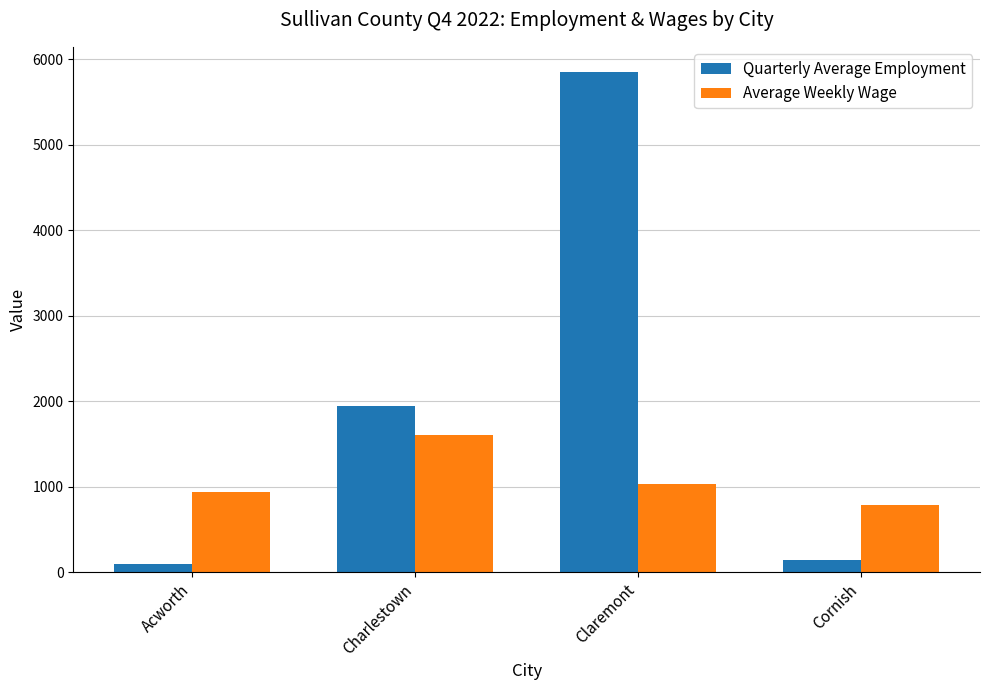

What is the greatest value displayed?

5851